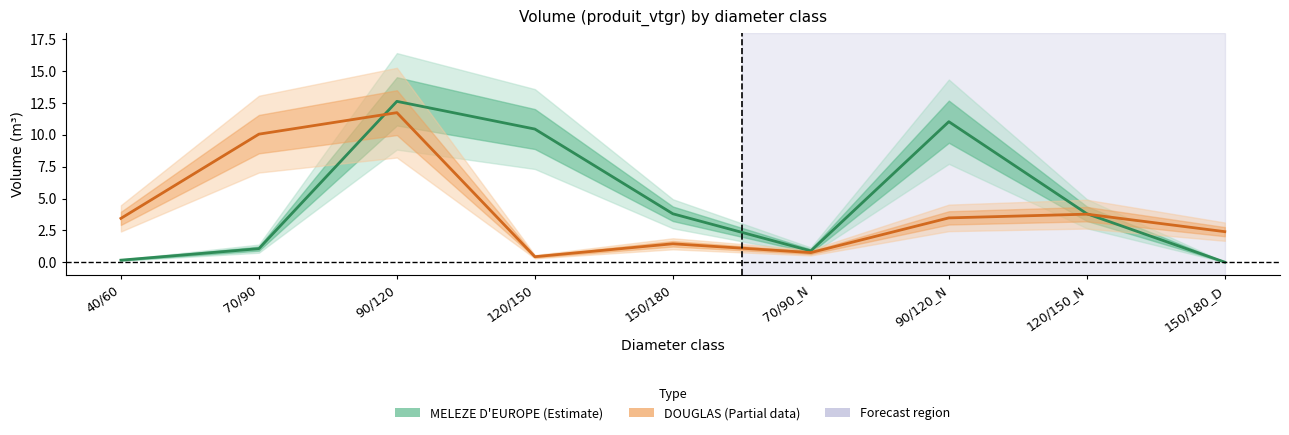

Which category has the lowest value across all series?

150/180_D